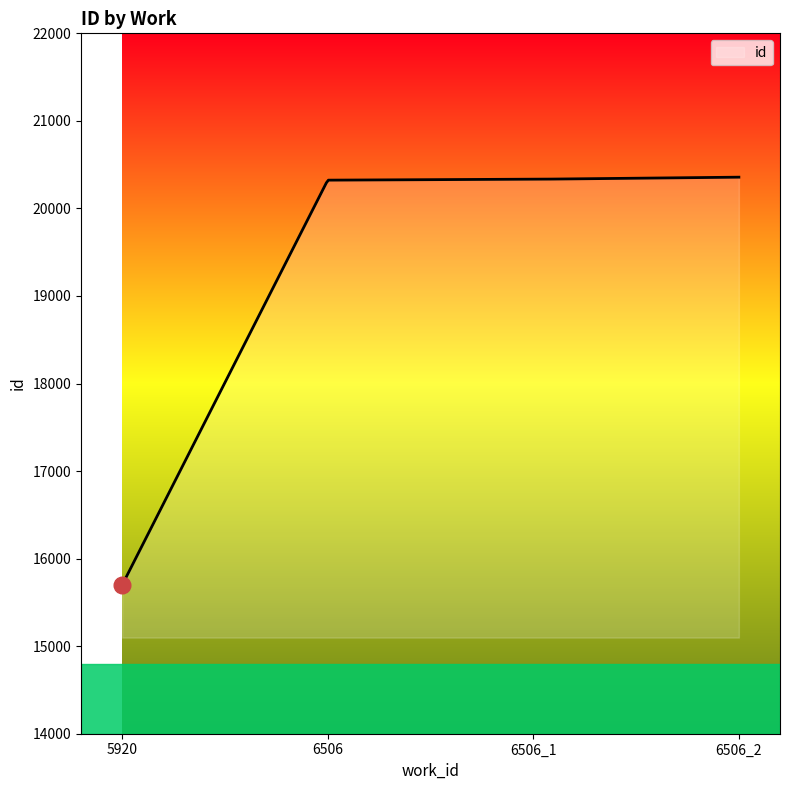

What is the difference between the maximum and minimum values?

4659.0